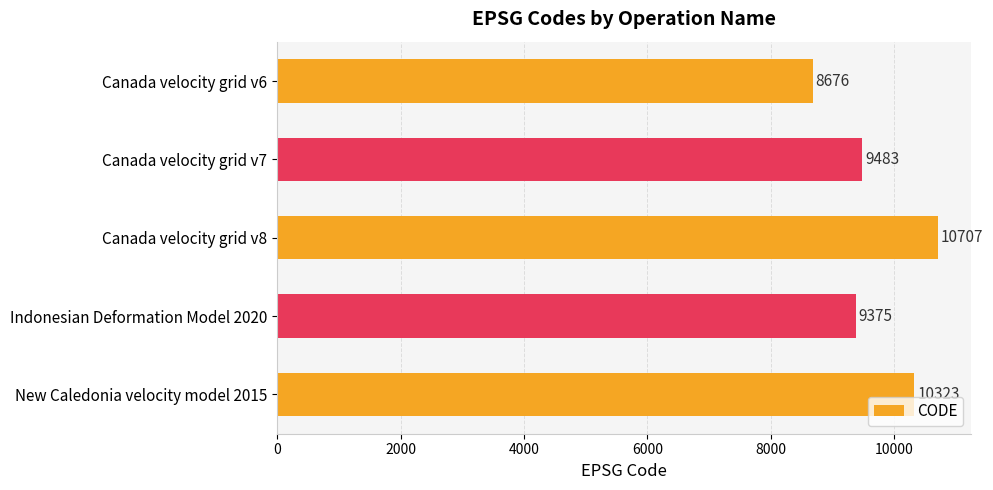

What is the approximate value at Canada velocity grid v7?

9483